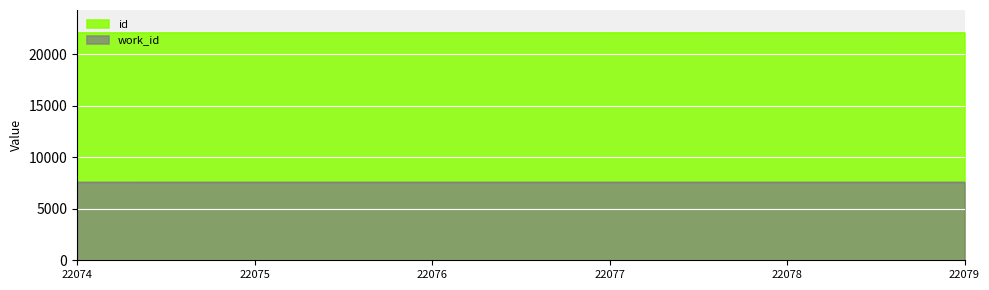

Rank the series at 22075 from highest to lowest value.

id, work_id